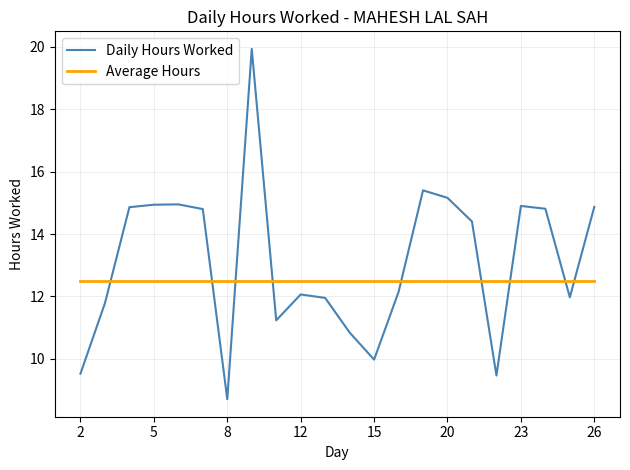

At how many categories does at least one series exceed 12?

22